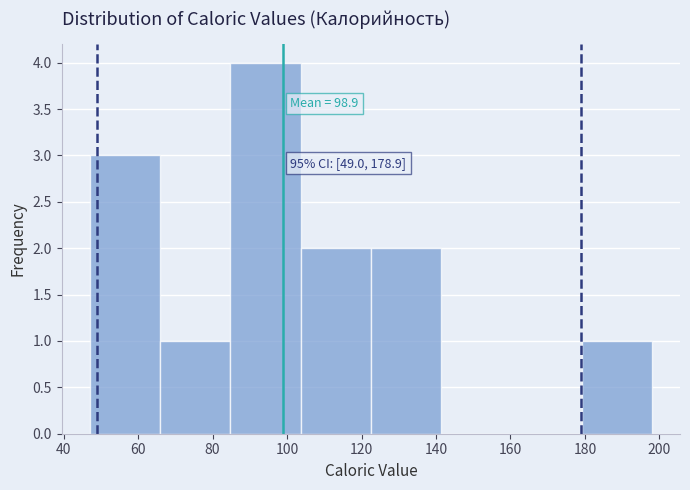

Which range on the x-axis has the tallest bar?

84 to 104